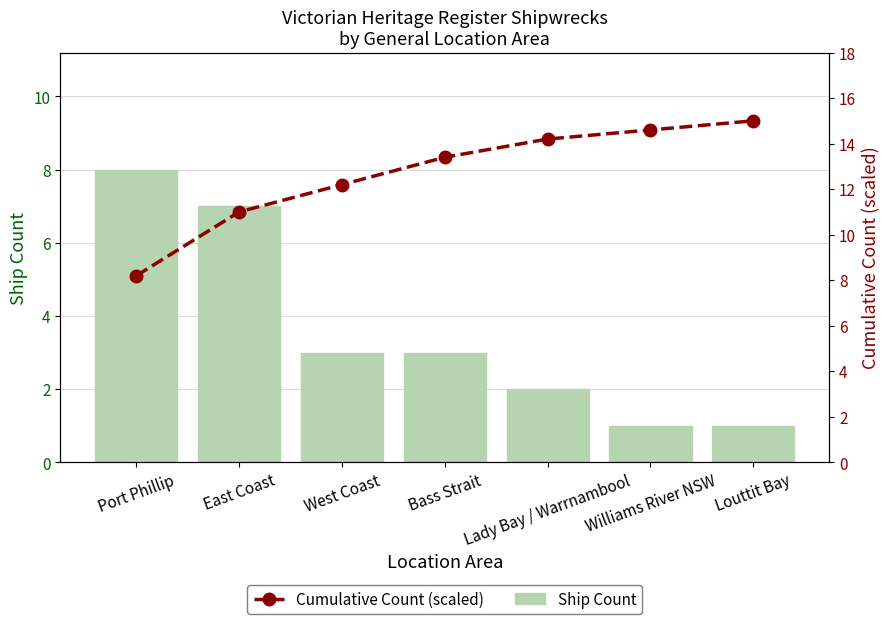

What is the approximate value of Cumulative Count (scaled) at Williams River NSW?

14.6